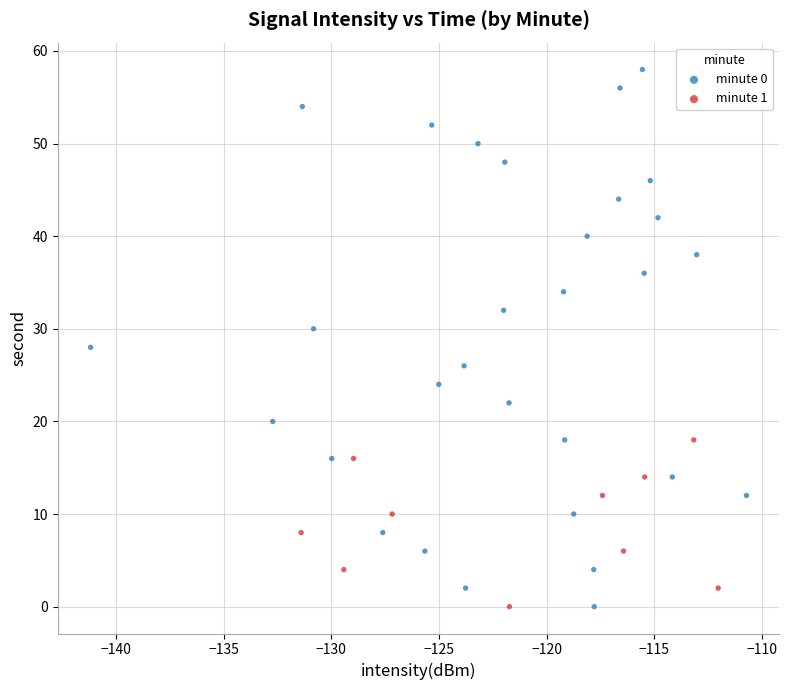

Which series has the widest spread of Y values?

minute 0